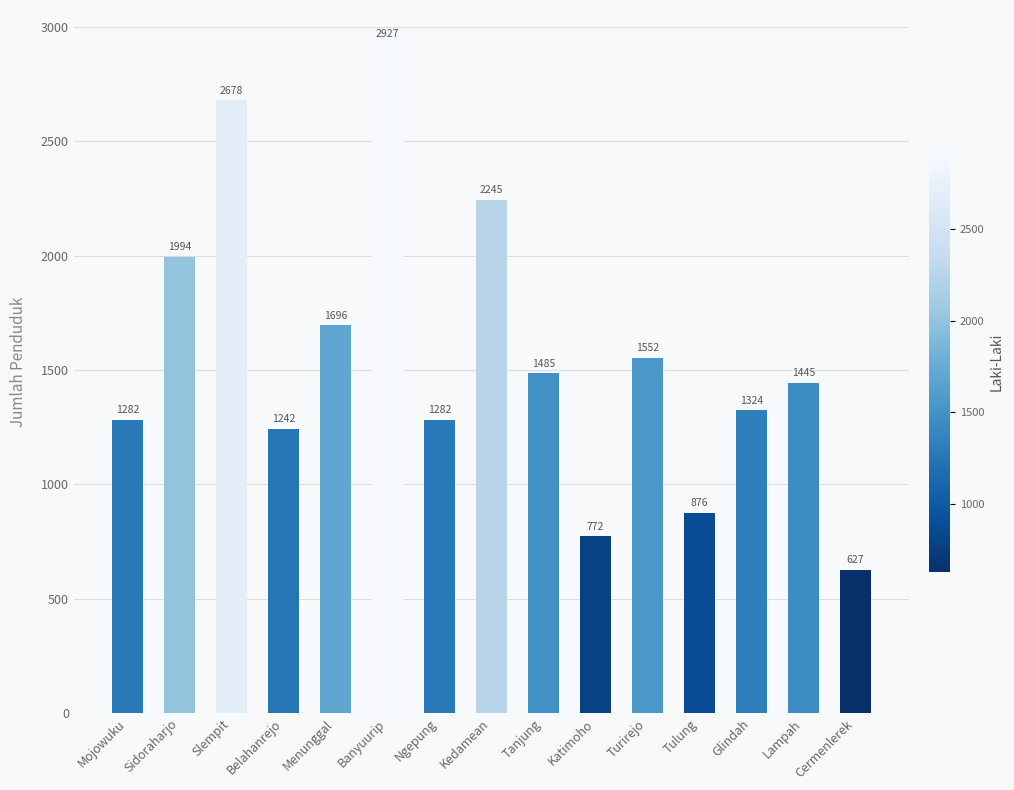

What is the sum of all values?

23427